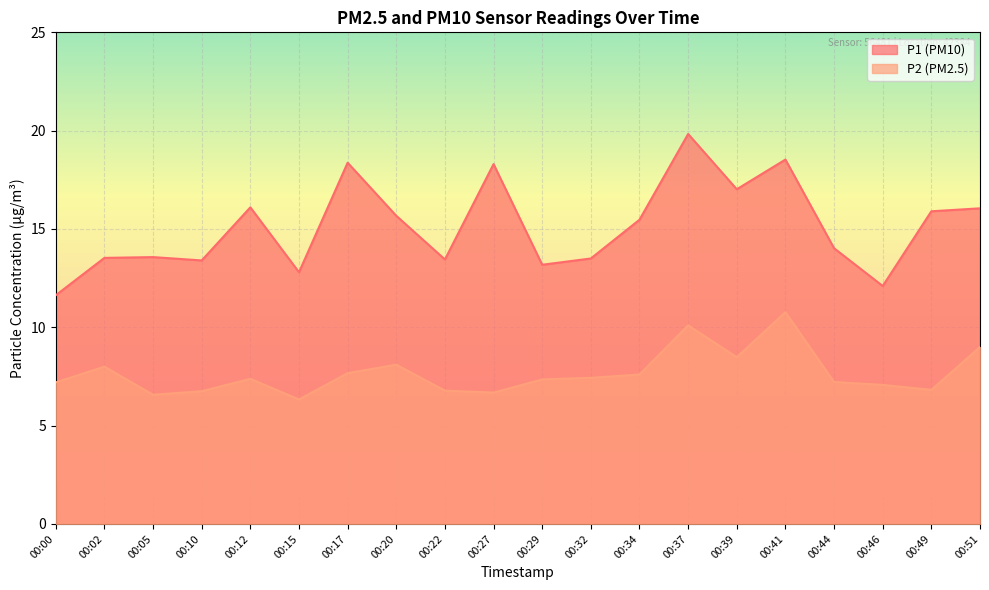

In P2, how many points are lower than both neighbors (excluding endpoints)?

5